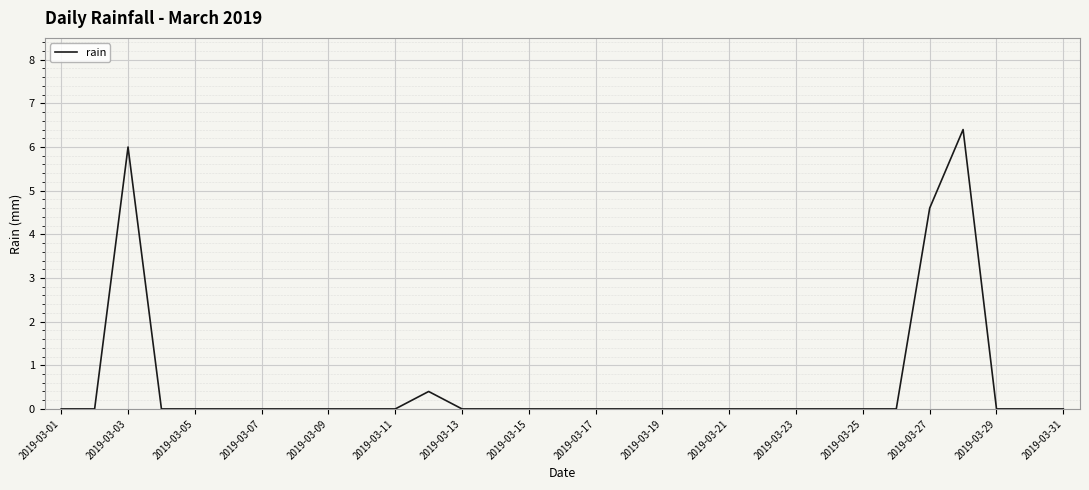

What is the greatest value displayed?

6.4